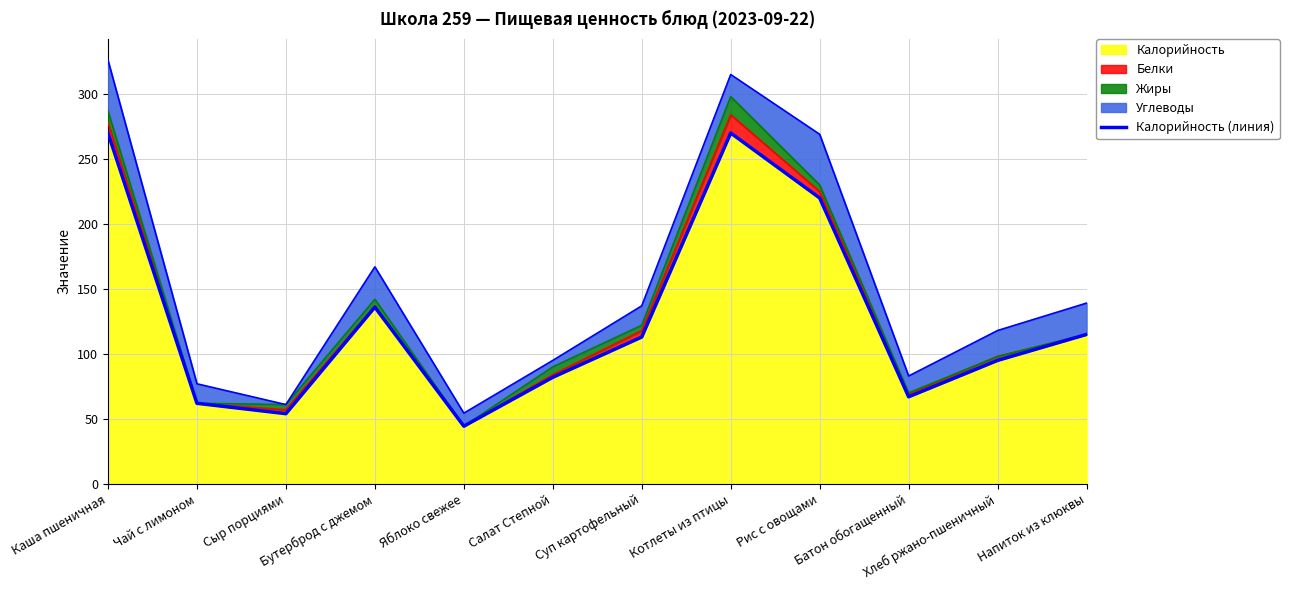

Between Рис с овощами and Сыр порциями, which is larger?

Рис с овощами